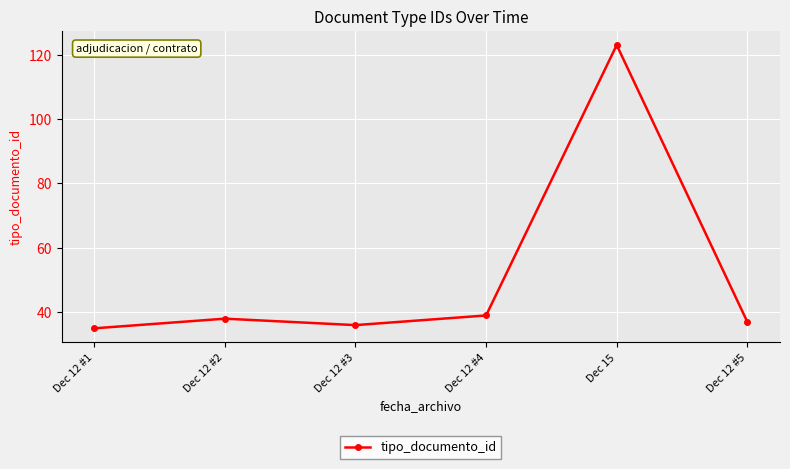

What is the difference between the values at Dec 15 and Dec 12 #4?

84